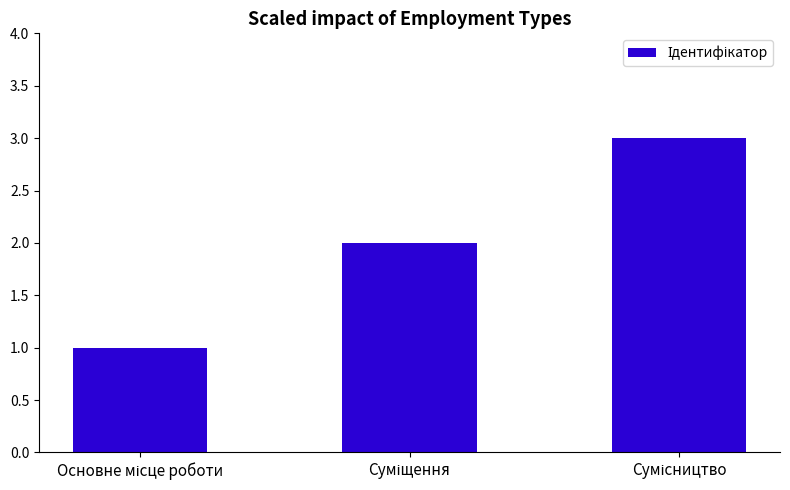

What is the sum of all values?

6